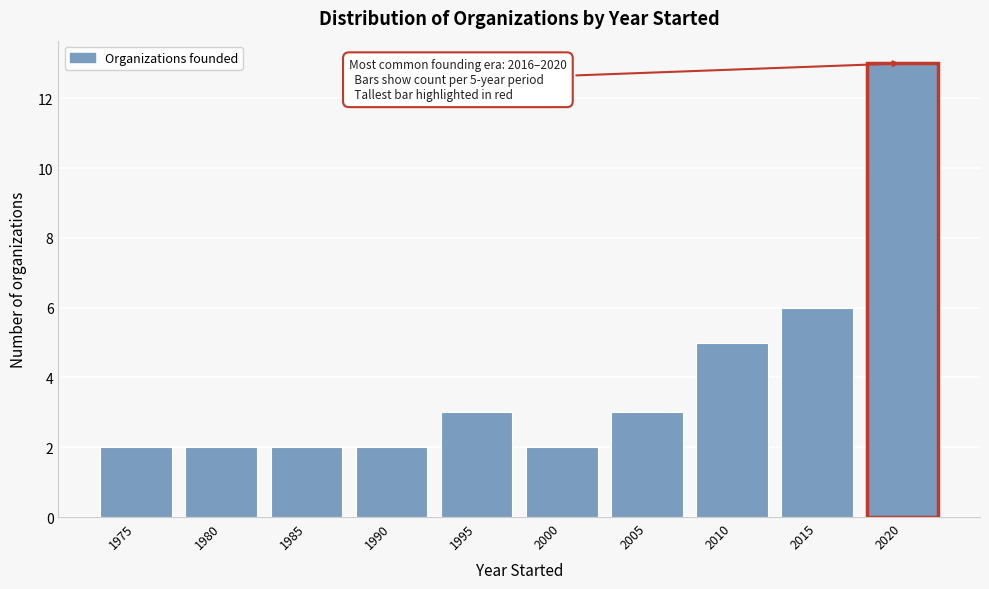

Reading left to right, extract all data points from this chart.

1975=2	1980=2	1985=2	1990=2	1995=3	2000=2	2005=3	2010=5	2015=6	2020=13